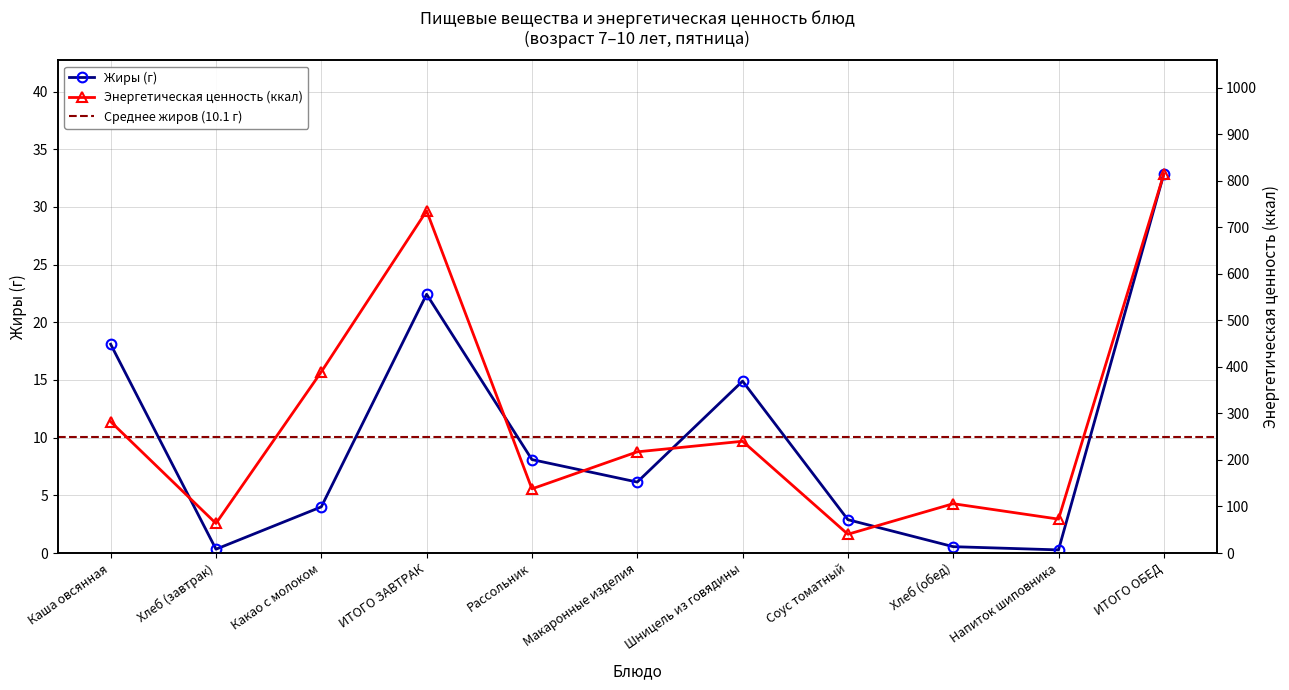

What is the label of the 10th point from the left?

Напиток шиповника